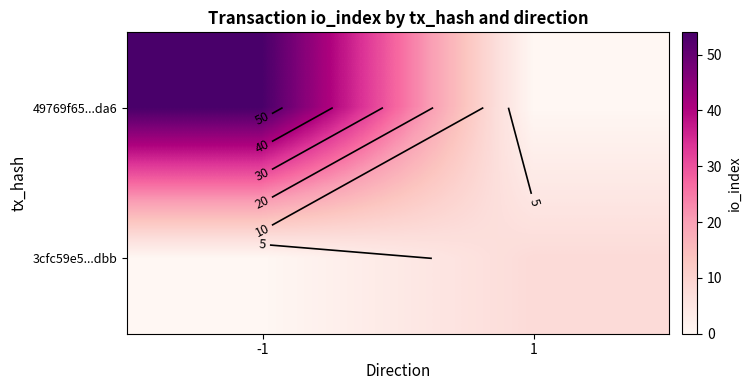

Is it true that 49769f65...da6 equals 0 at 1?

True